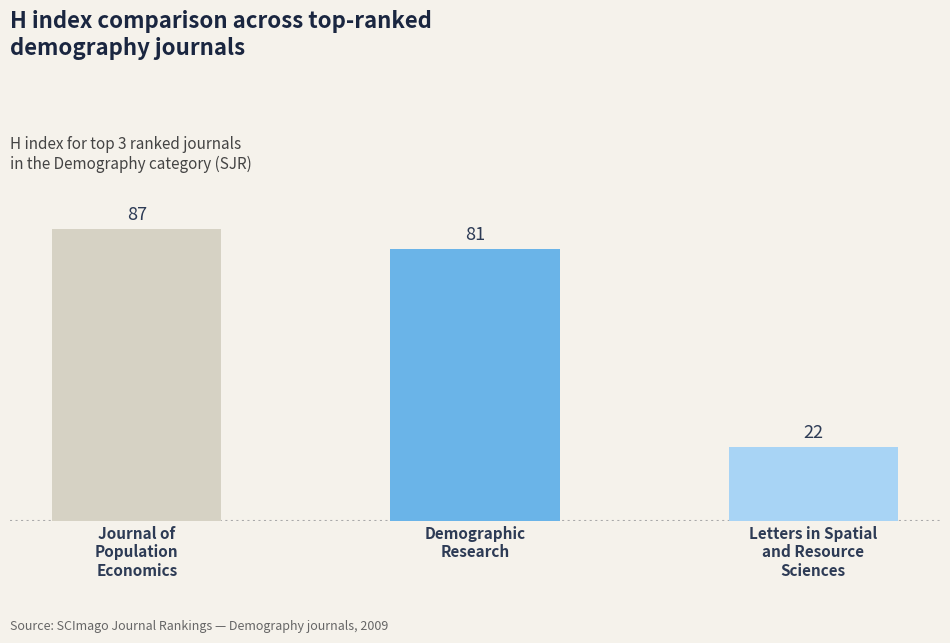

Reading left to right, list all the values displayed in this chart.

87	81	22